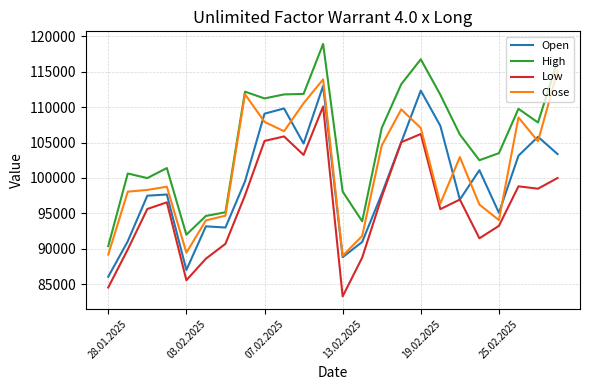

True or false: High and Low cross at least once.

False